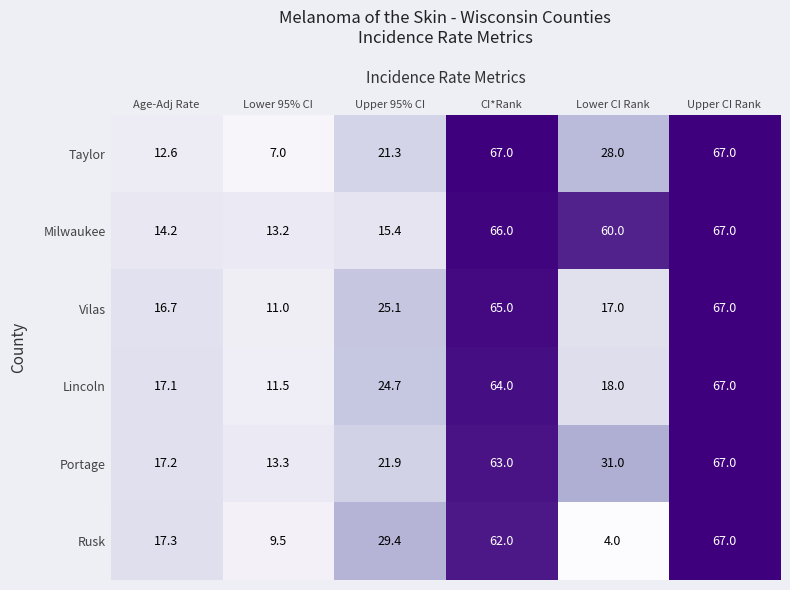

How many series are shown in this chart?

6